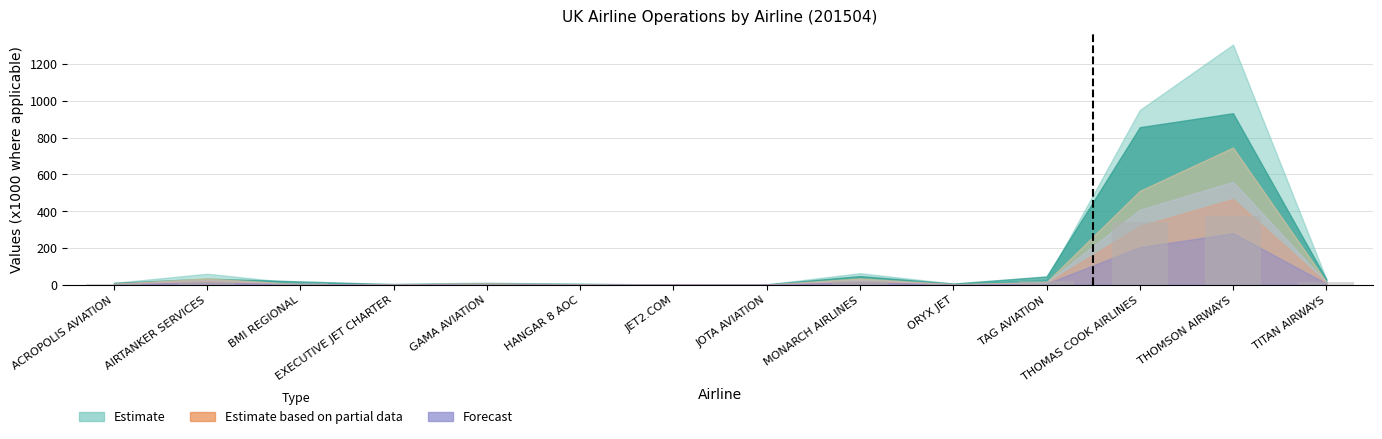

Which label corresponds to the largest value in the chart?

THOMSON AIRWAYS